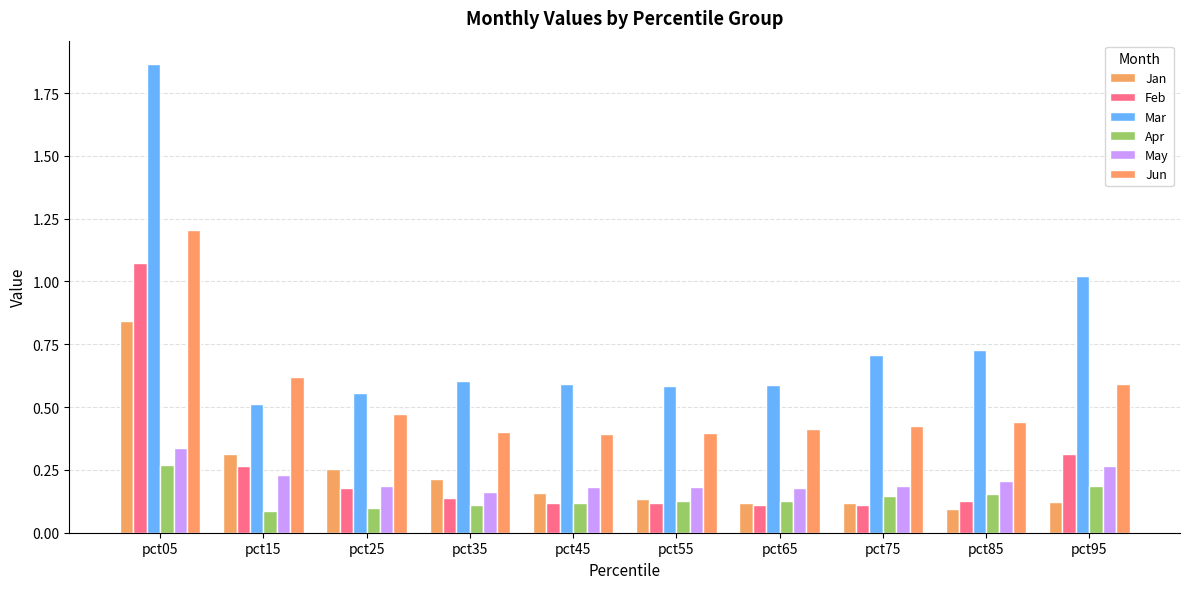

How many bars are there in each group?

6